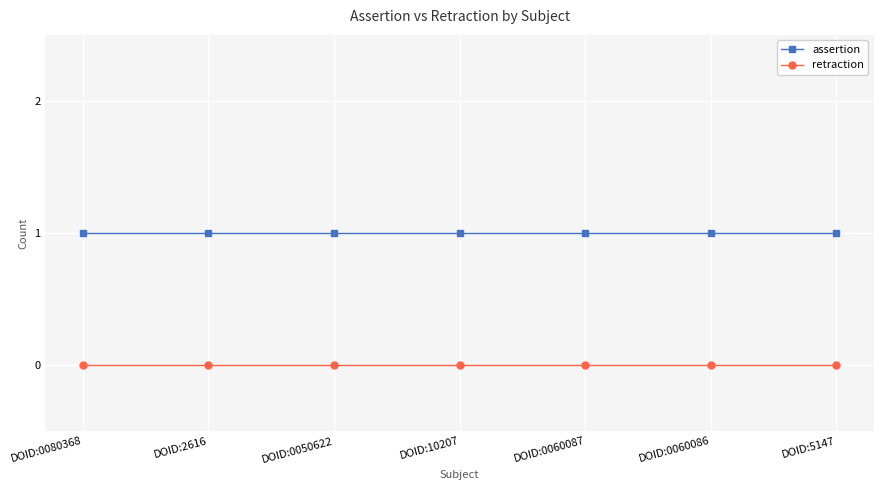

Which series has the largest total across all categories?

assertion